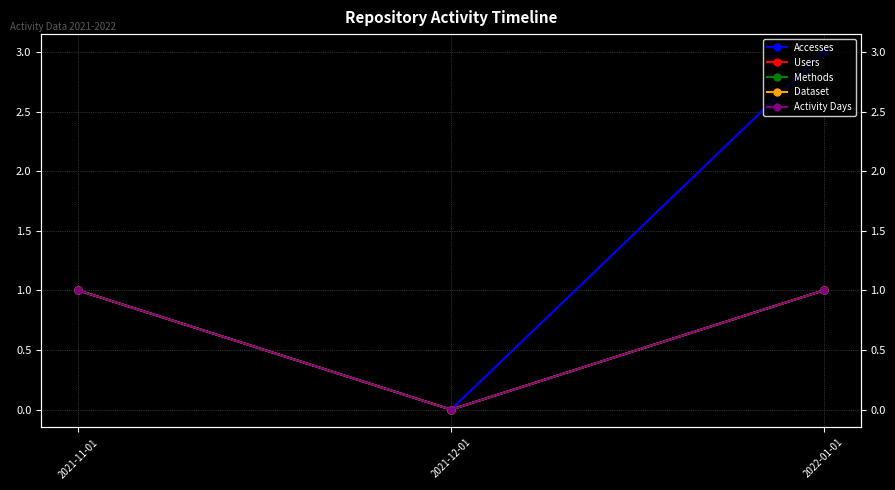

The value of Dataset at 2021-11-01 is 1. True or false?

True